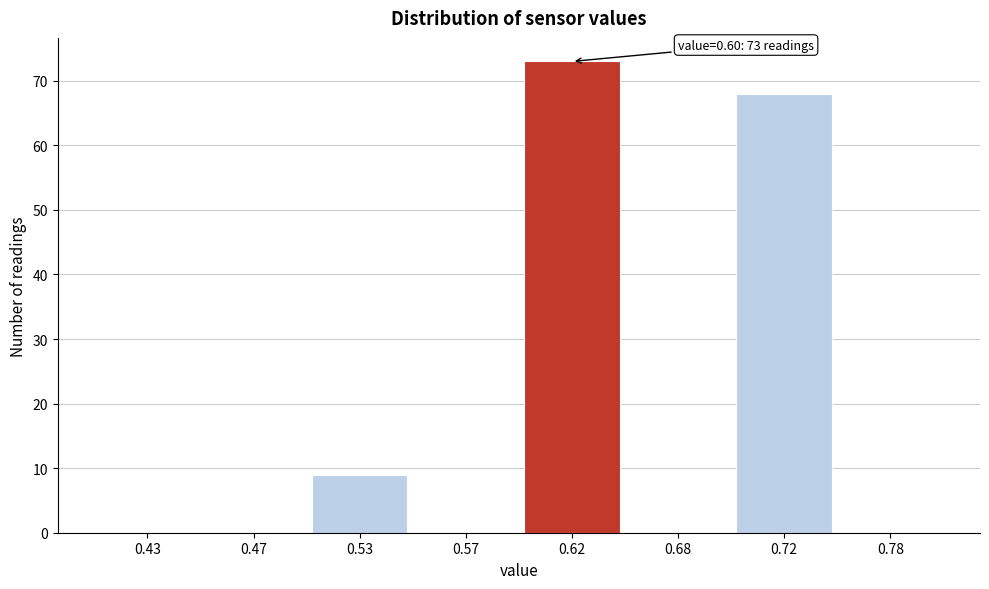

Reading left to right, list all the values displayed in this chart.

0.43=0	0.47=0	0.53=9	0.57=0	0.62=73	0.68=0	0.72=68	0.78=0